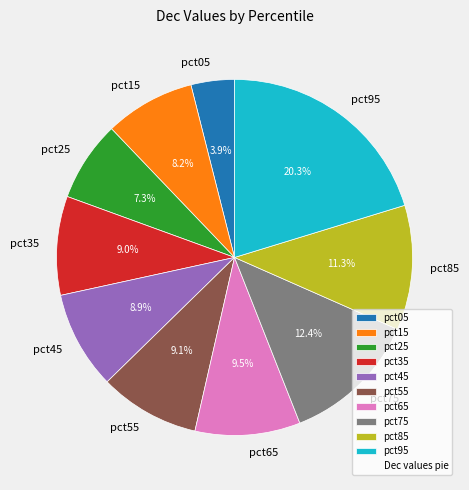

Which category has the smallest portion of the pie?

pct05